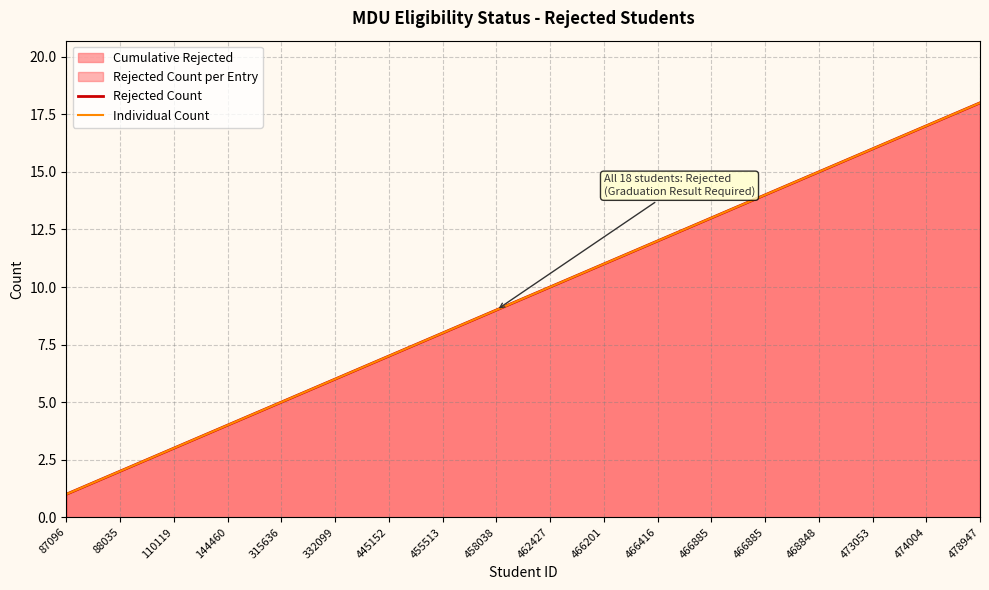

What is the value of the Rejected Count point at the 7th from the left?

7